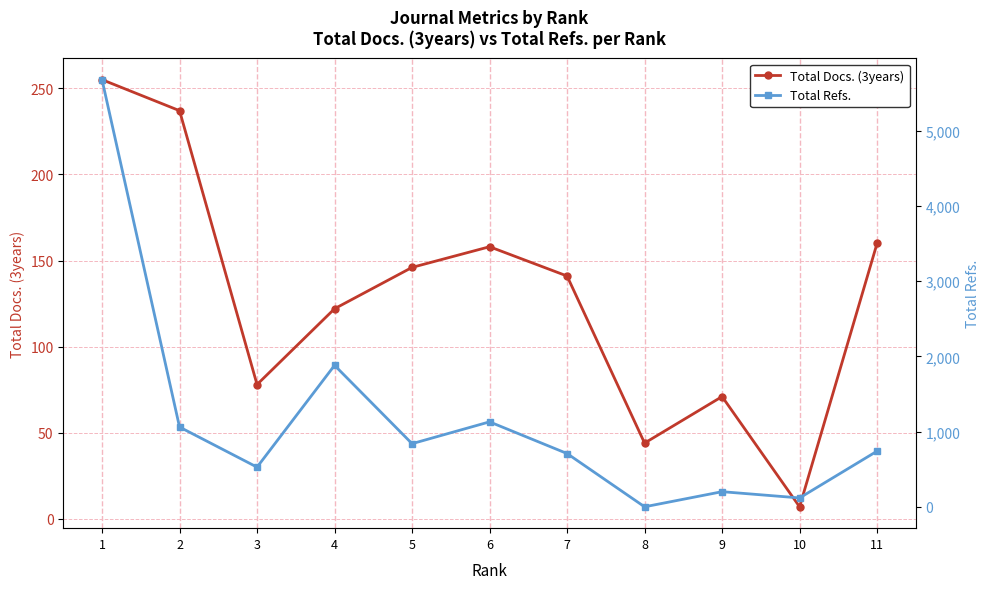

Is the value of Total Docs. (3years) at 2 greater than the value of Total Refs. at 2?

No